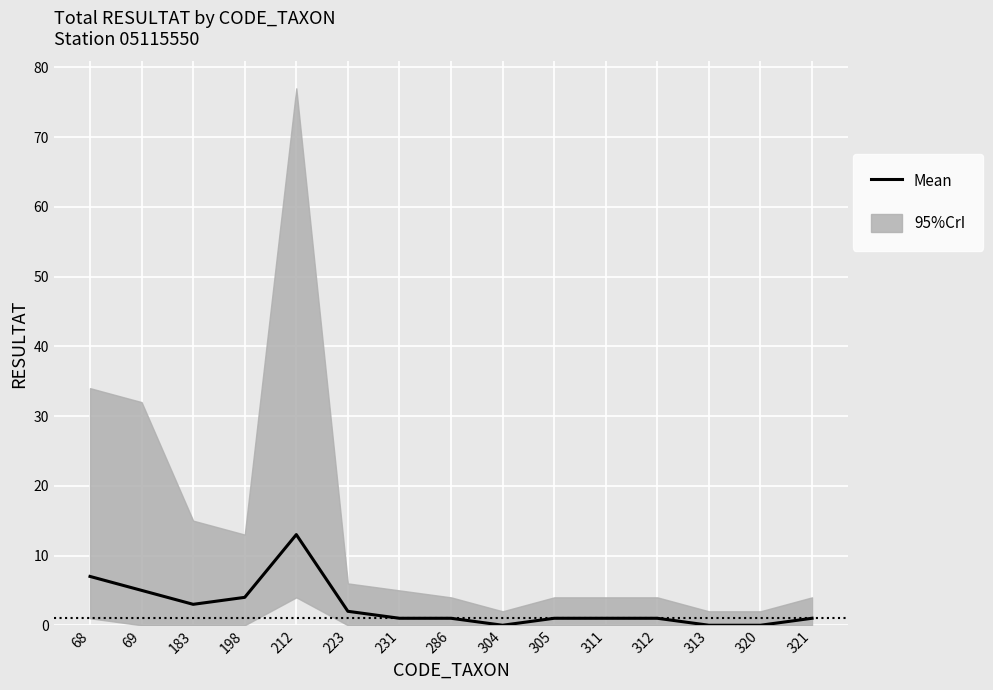

True or false: the data has more than 2 interior local peaks.

False